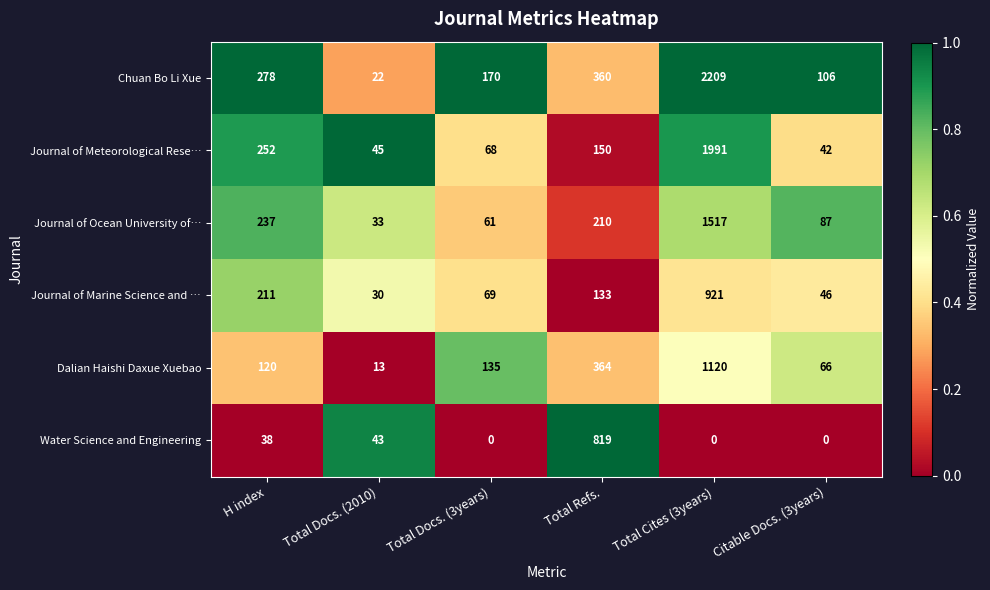

The value of Journal of Ocean University of… at Total Docs. (2010) is 53. True or false?

False